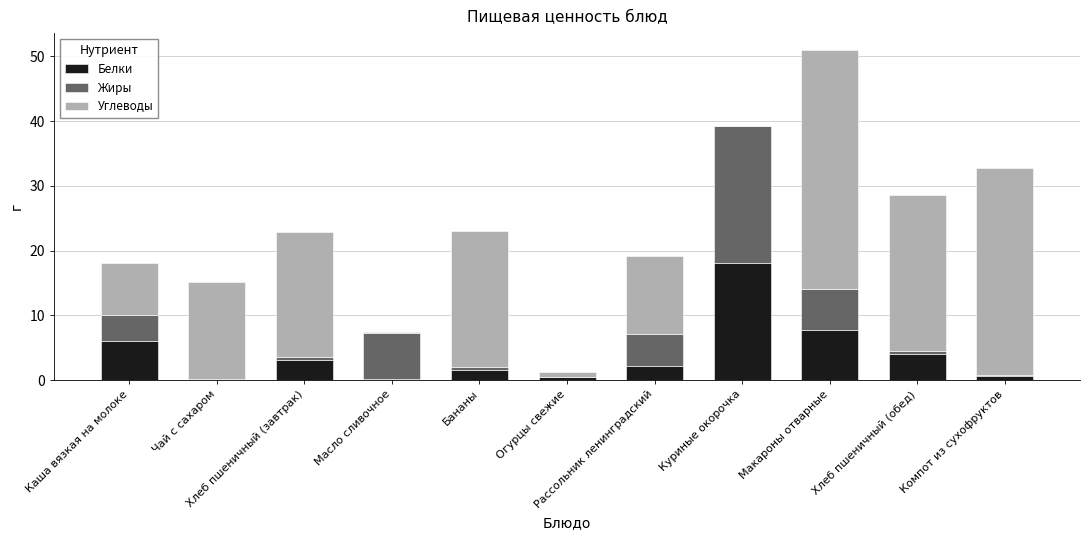

What is the maximum value for Белки?

18.1